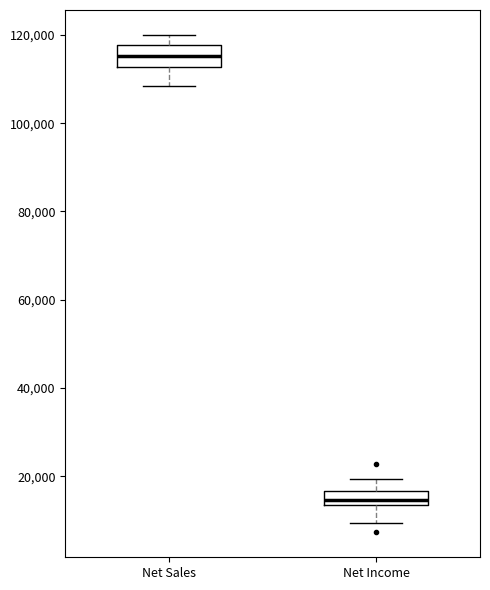

Where does the median line of the box for Net Sales sit on the y-axis? The values are not printed on the chart, so give them approximately, as read against the axis.

116000